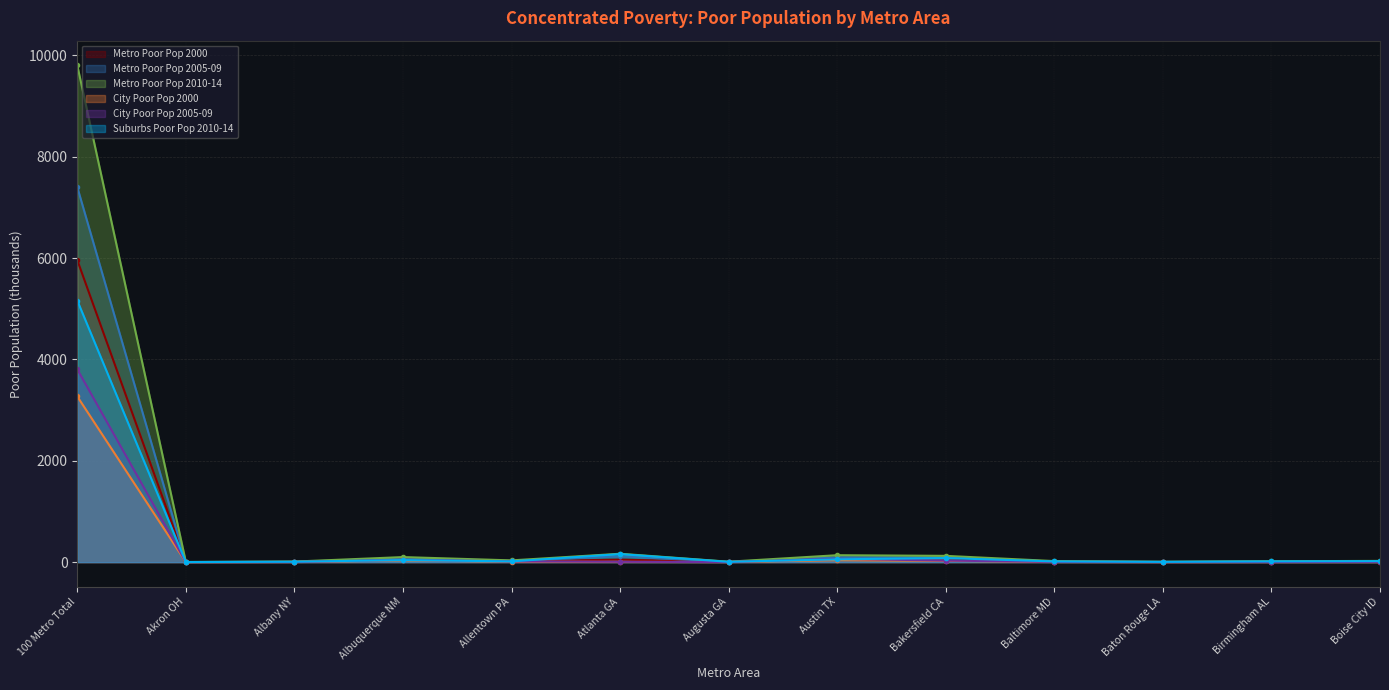

Which series has the widest spread of values?

Metro Poor Pop 2010-14